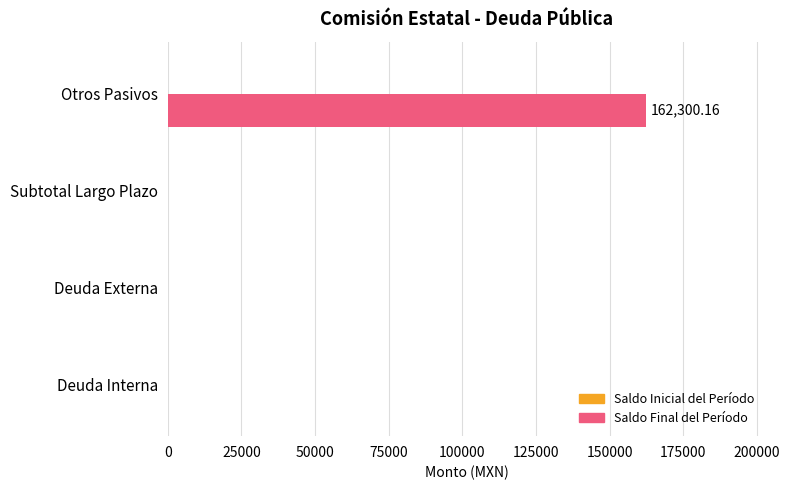

What is the change in value from Deuda Interna to Otros Pasivos?

+162300.2